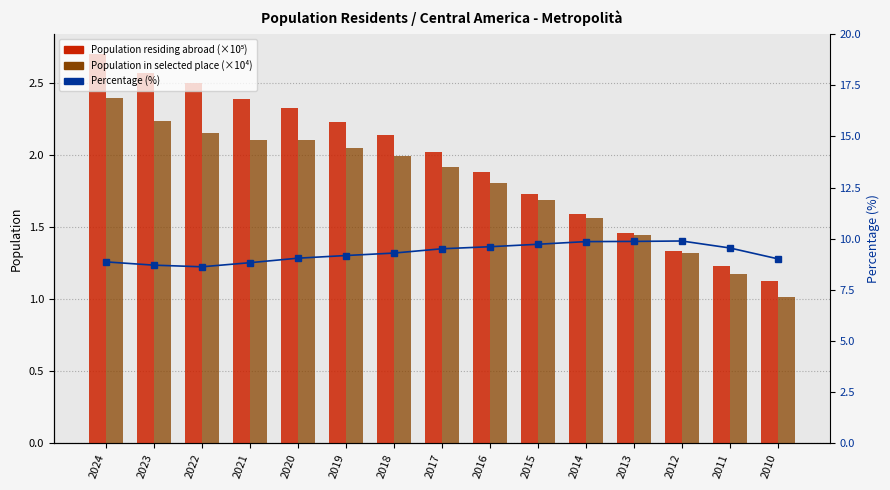

How many distinct data groups are displayed?

3